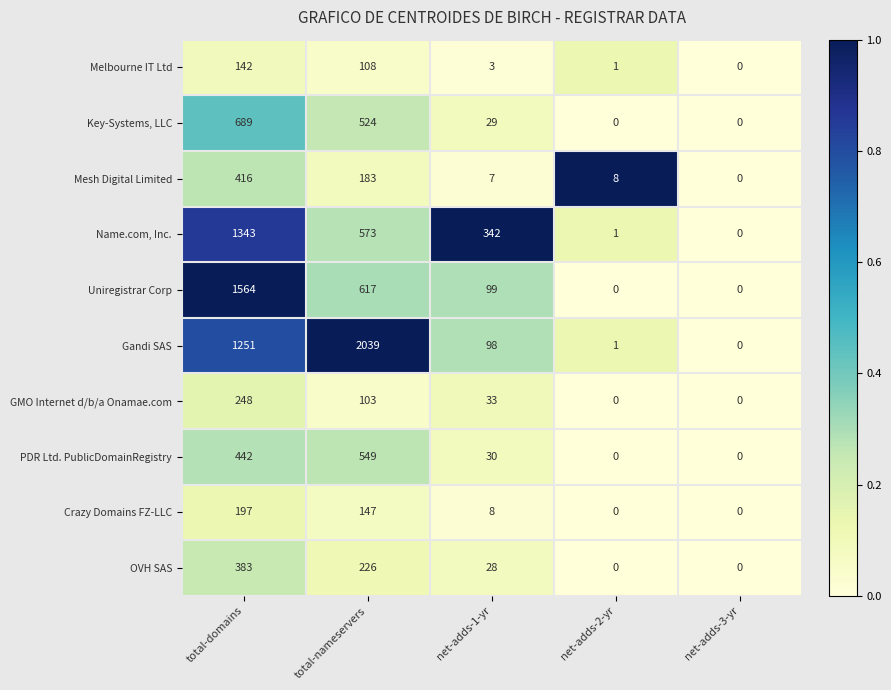

At which category is the sum across all series the highest?

total-domains